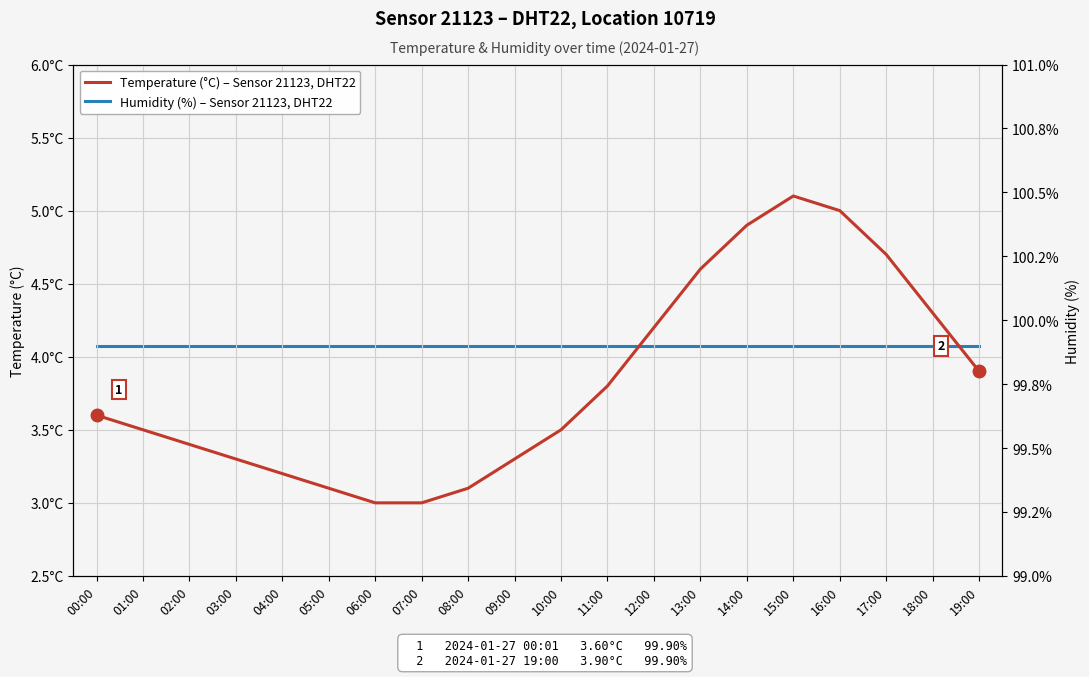

List the series in order of their overall mean, lowest first.

Temperature (°C) – Sensor 21123, DHT22, Humidity (%) – Sensor 21123, DHT22